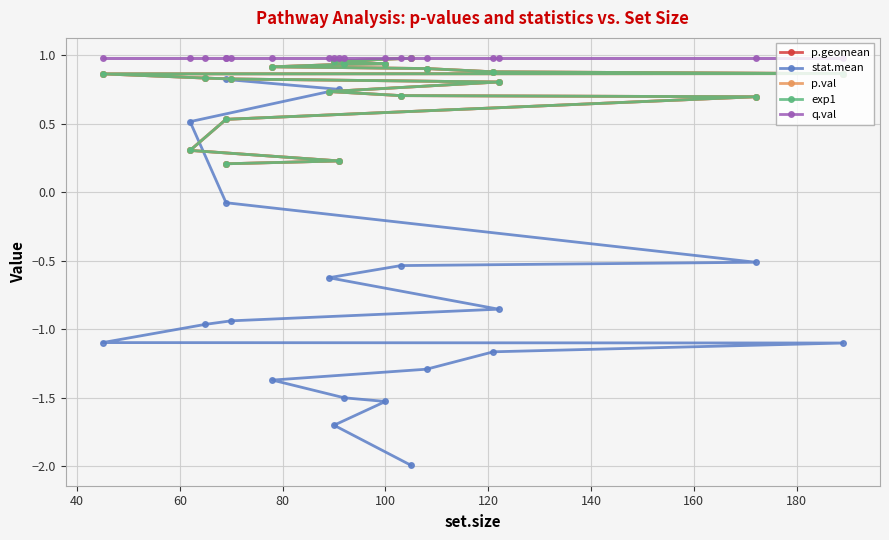

Is it true that exp1 equals 0.3 at 60?

True